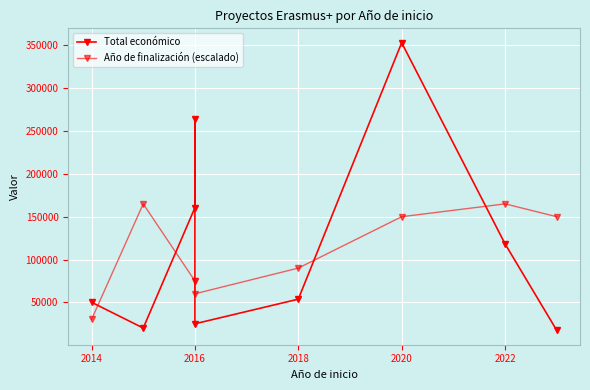

In Total económico, how many points are lower than both neighbors (excluding endpoints)?

2